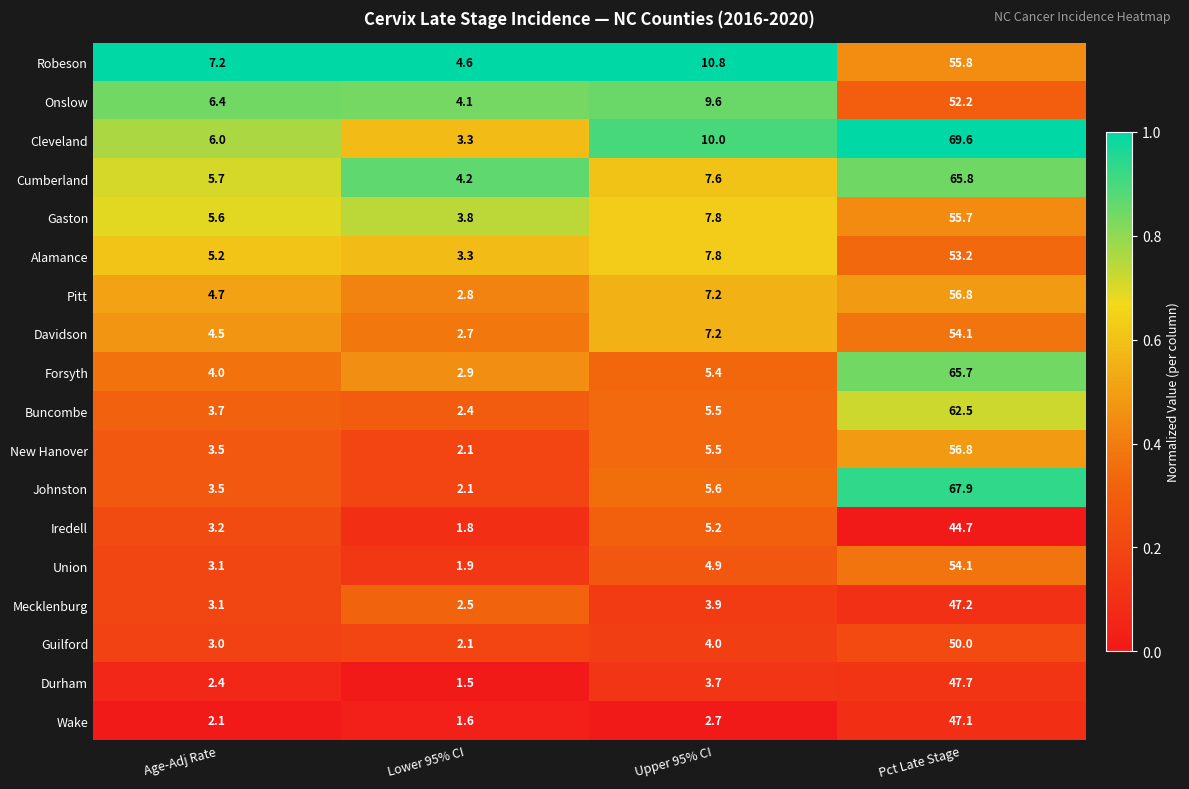

The value of Johnston at Lower 95% CI is 2.9. True or false?

False